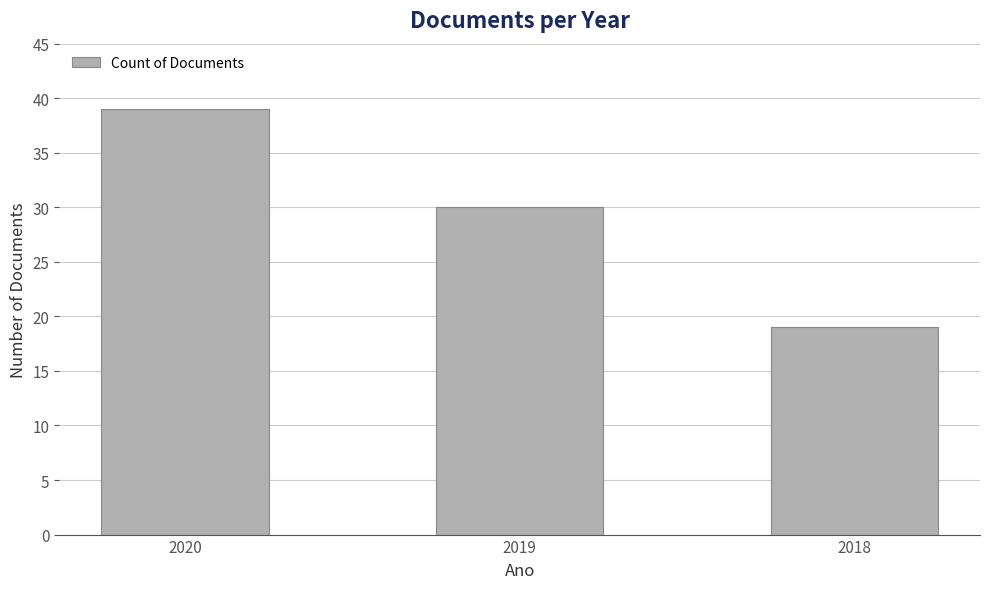

What is the sum of the values at 2019 and 2018?

49